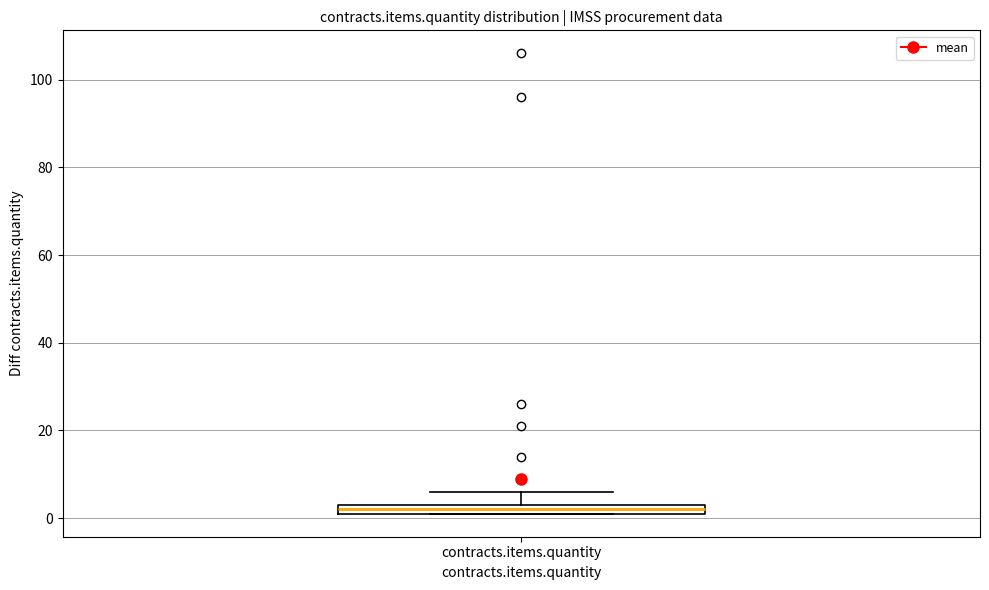

Where does the upper whisker of the box for contracts.items.quantity end on the y-axis? The values are not printed on the chart, so give them approximately, as read against the axis.

6